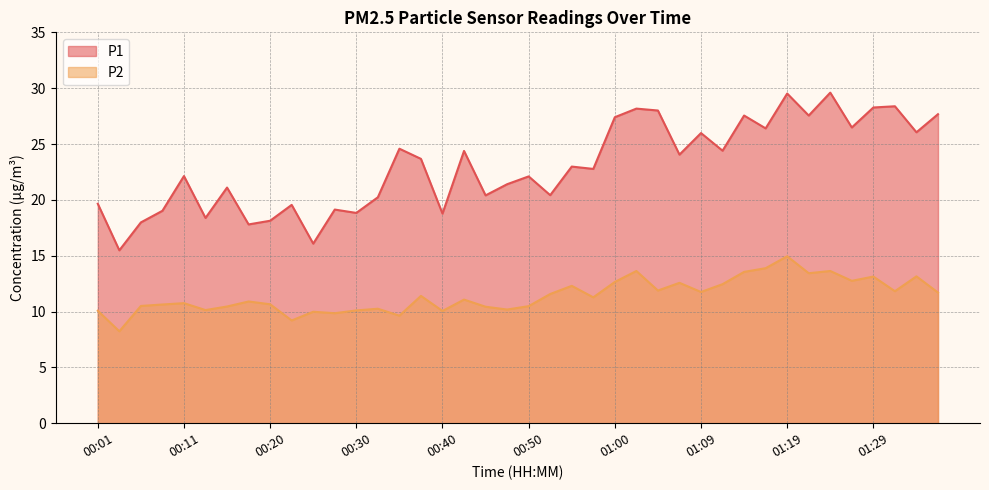

How many series are shown in this chart?

2